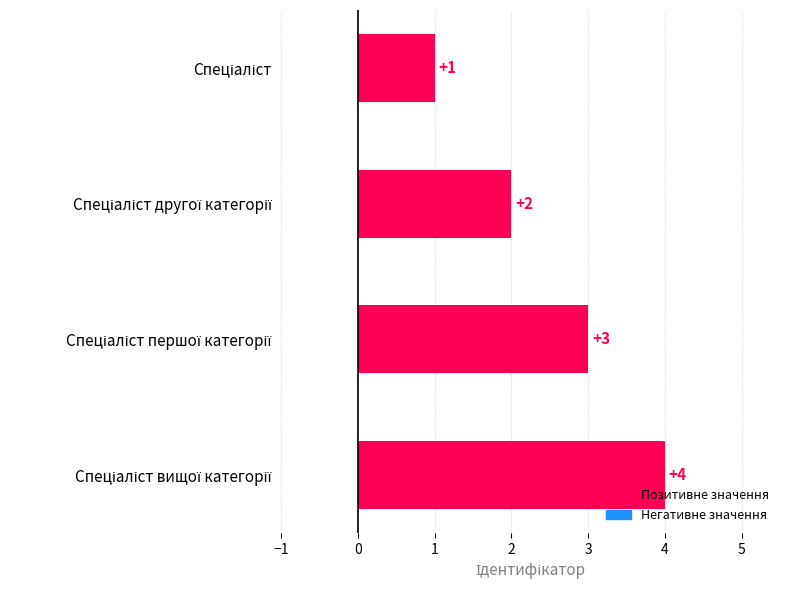

What is the value of the 2nd bar from the top?

2